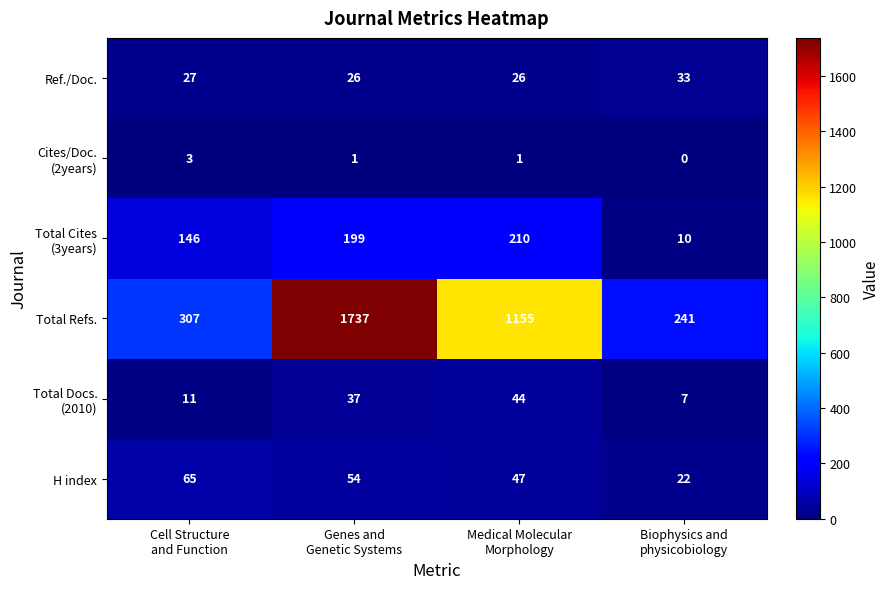

Which series has the largest range (max minus min)?

Total Refs.